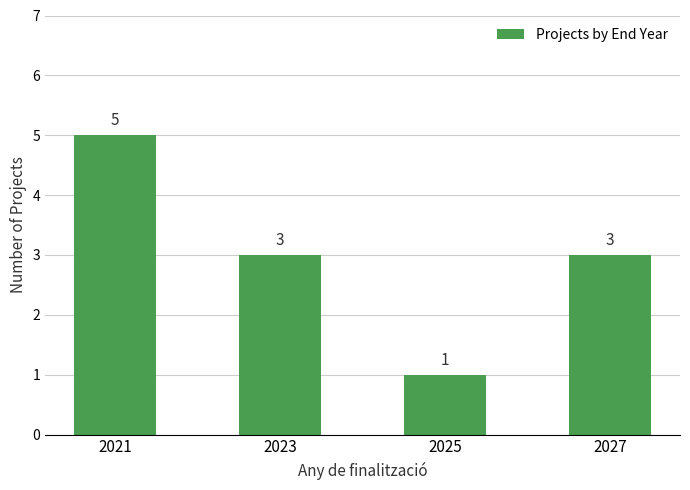

True or false: the data shows 3 at 2027.

True